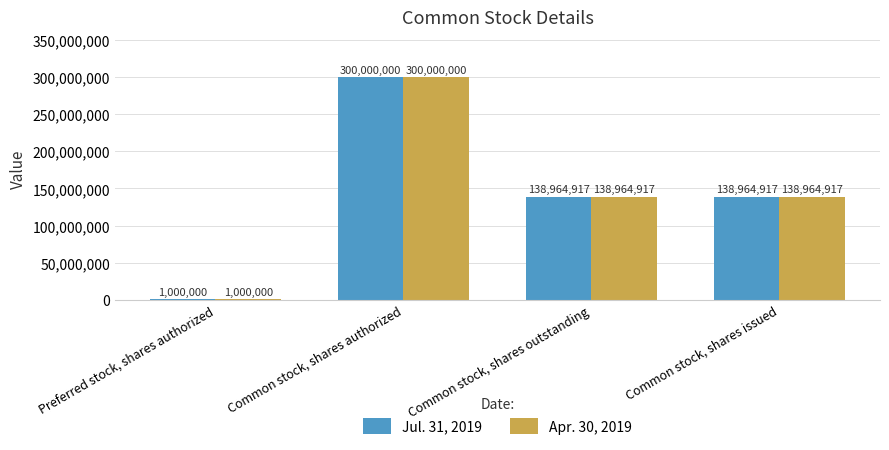

What is the approximate value of Jul. 31, 2019 at Preferred stock, shares authorized, to the nearest 10?

1000000